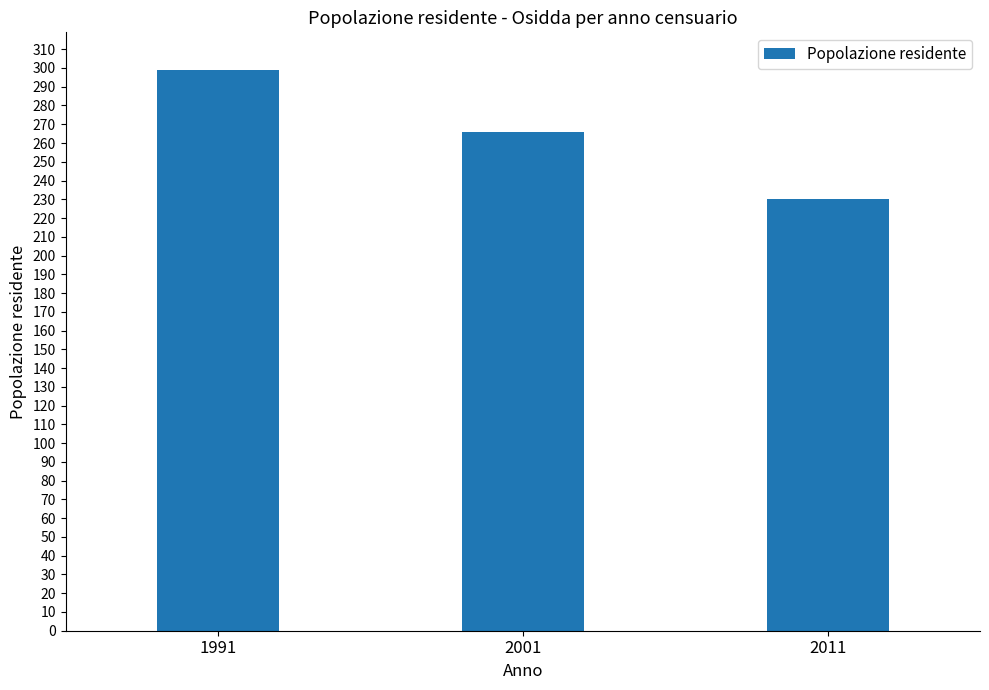

What is the average value?

265